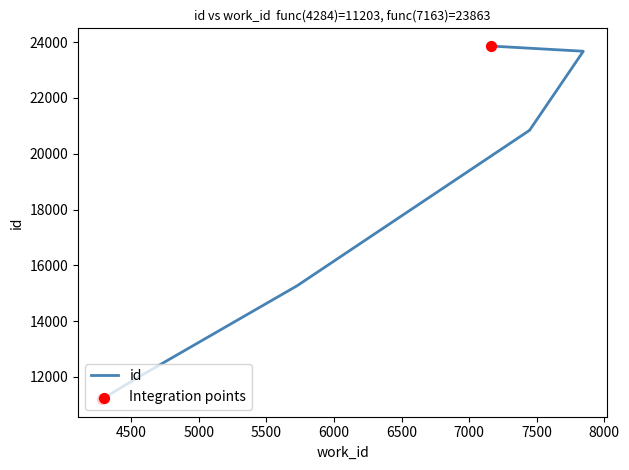

Between 7844 and 7447, which is larger?

7844